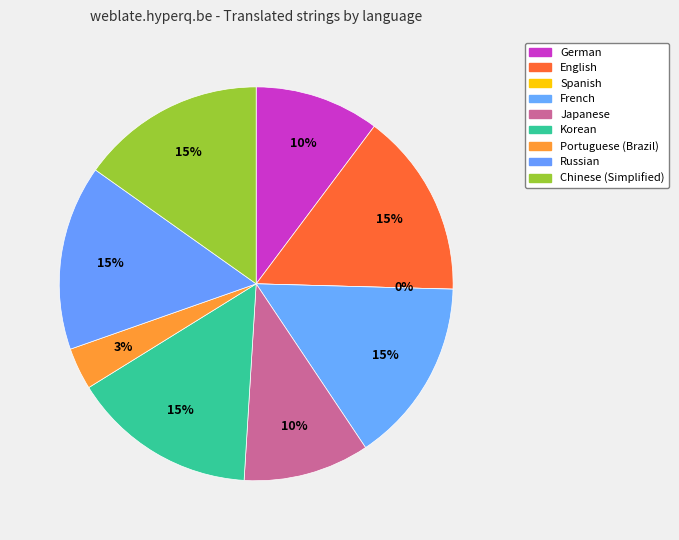

Count the number of slices in the pie.

9